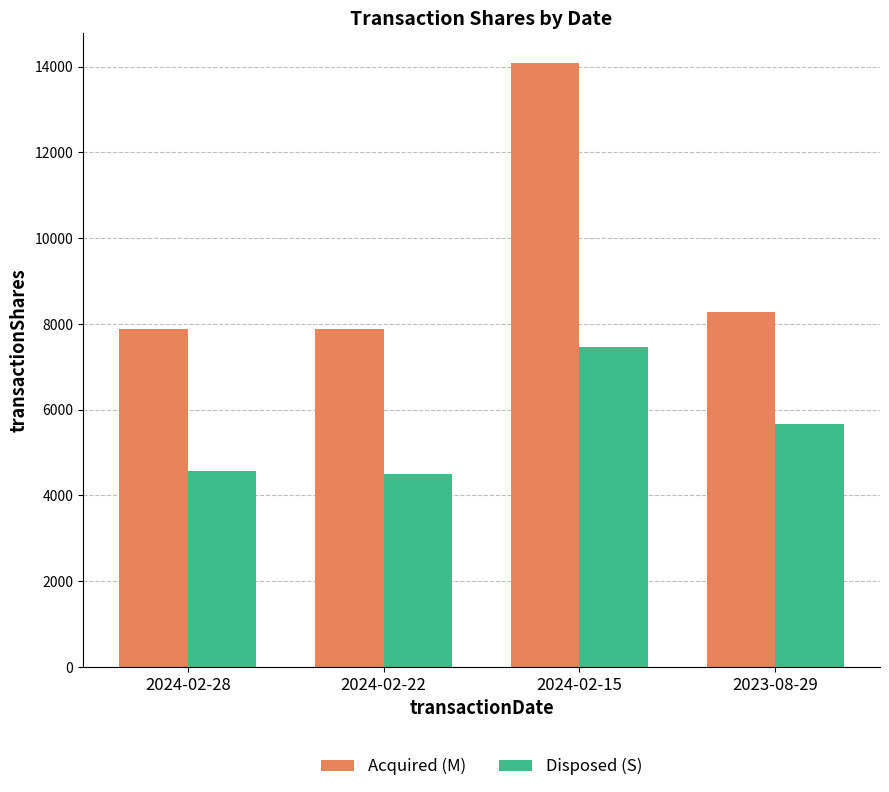

What is the total value across all series at 2023-08-29?

13944